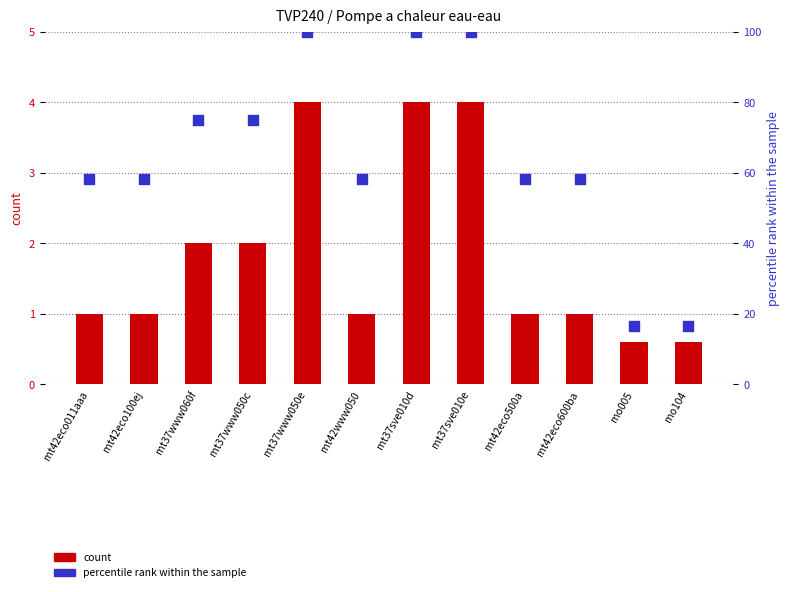

Which series contains the lowest Y value?

count